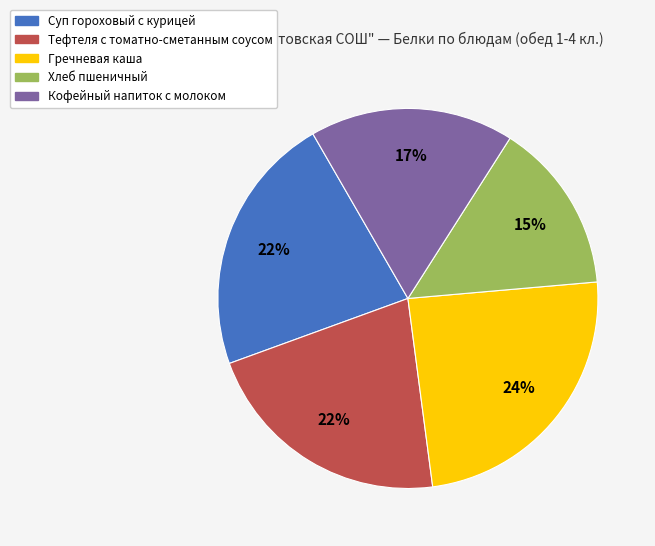

Is there a majority slice in this chart?

No